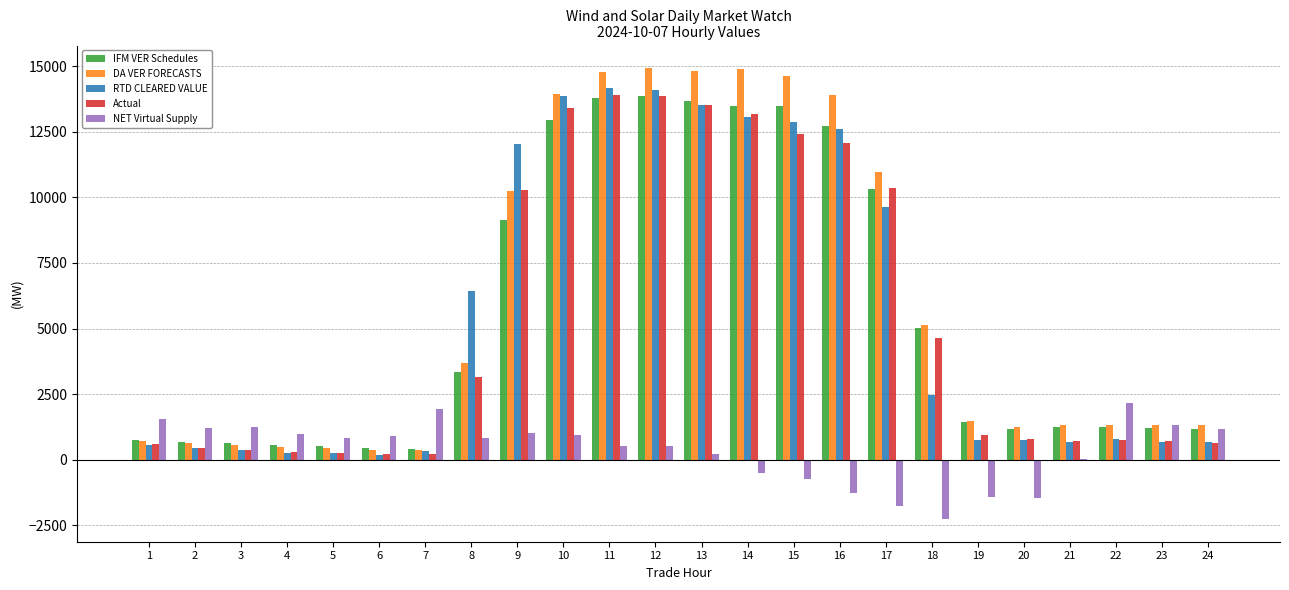

Which series changed the most between 5 and 18?

DA VER FORECASTS